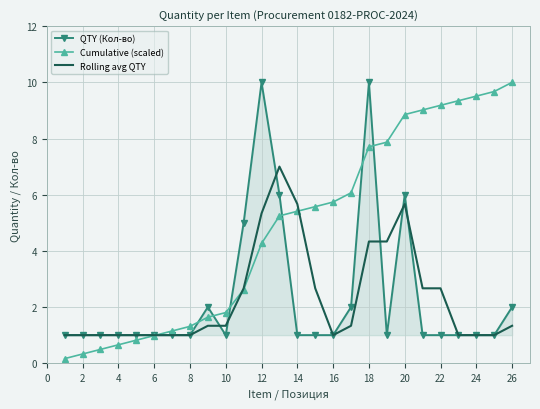

Which series has the largest total across all categories?

Cumulative (scaled)